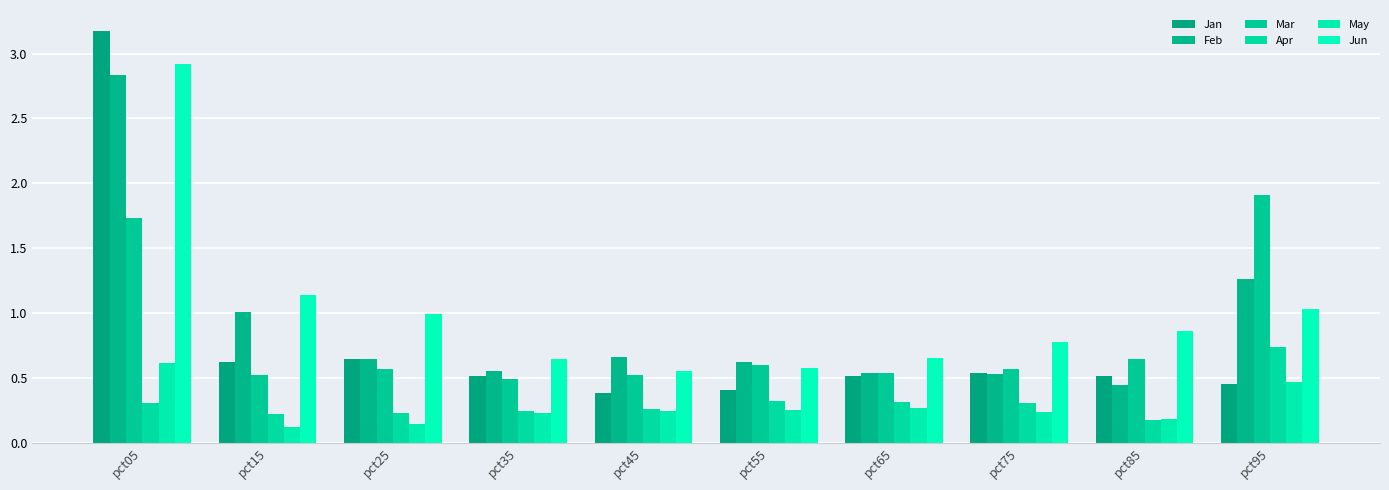

The value of Jan at pct15 is 0.6. True or false?

True